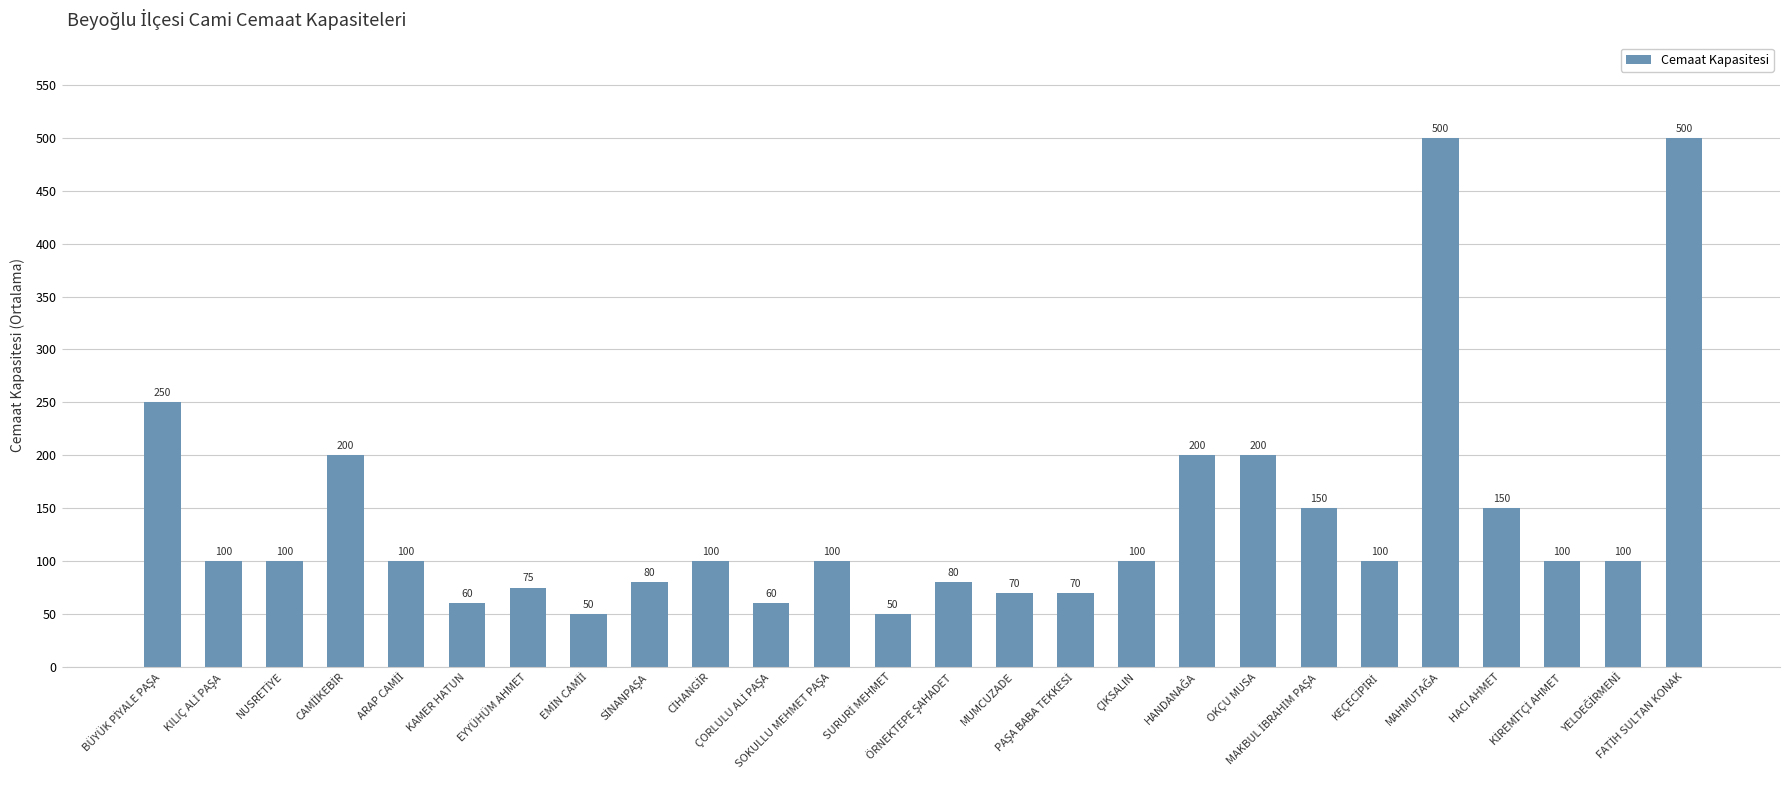

What position from the right is HACI AHMET?

4